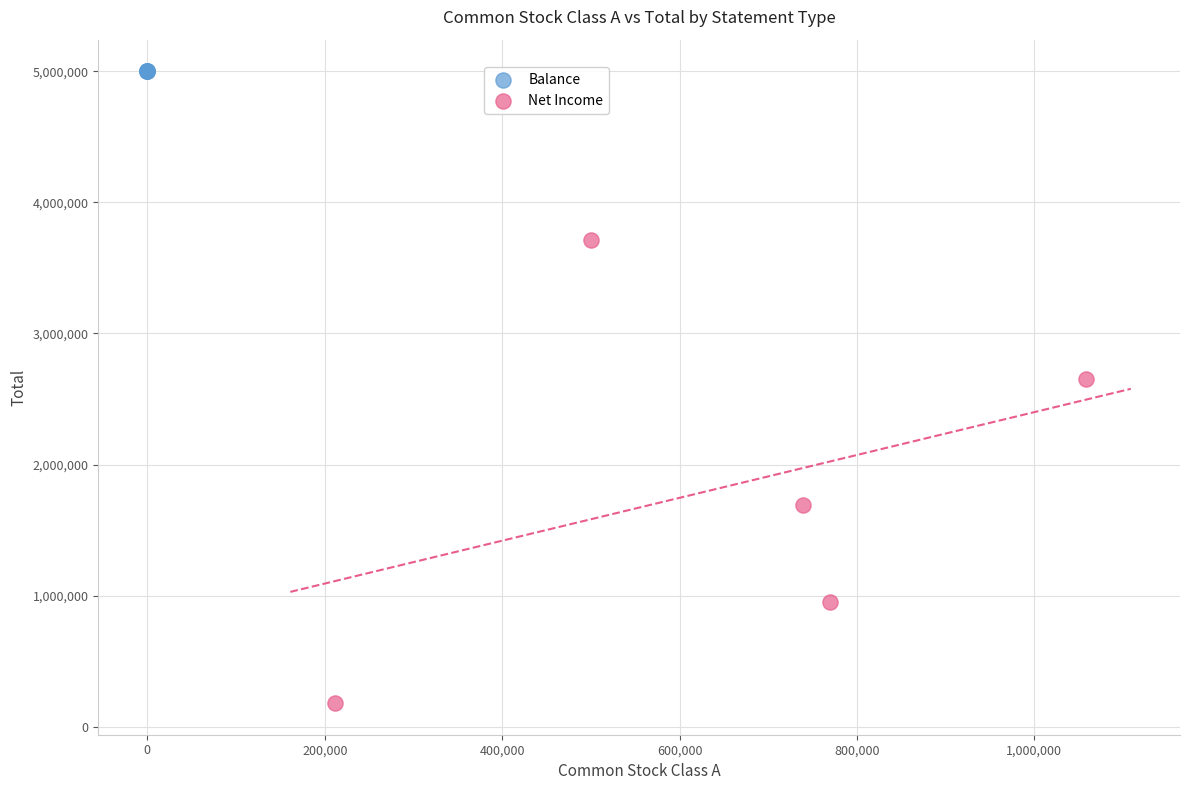

What are all the series names shown in the legend?

Balance, Net Income